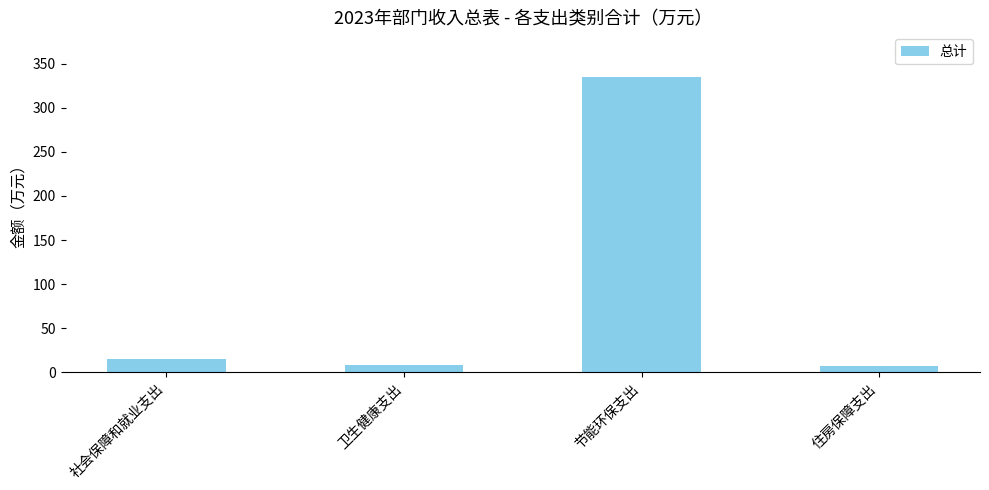

At which label is the value closest to 171?

社会保障和就业支出